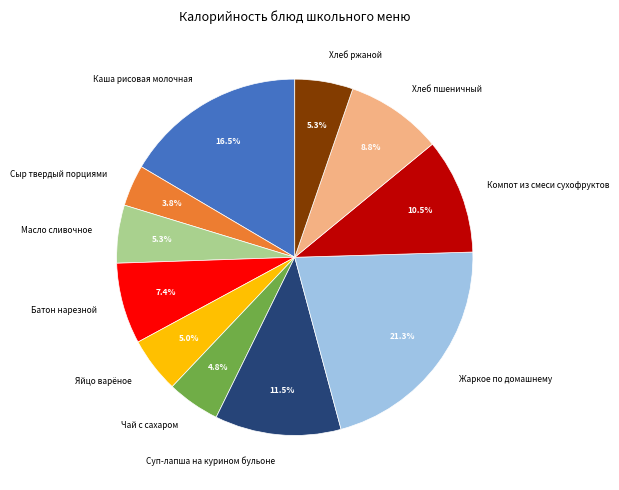

To the nearest percent, what percentage of the pie is Хлеб ржаной?

5%